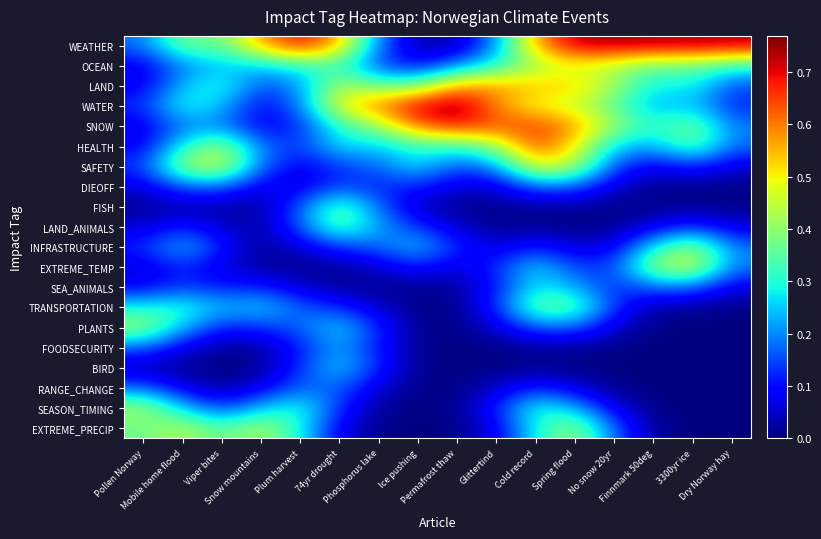

Reading left to right, list all the values displayed in this chart.

WEATHER: Pollen Norway=0.2	Mobile home flood=0.4	Viper bites=0.4	Snow mountains=0.6	Plum harvest=0.7	74yr drought=0.6	Phosphorus lake=0.2	Ice pushing=0.0	Permafrost thaw=0.0	Glittertind=0.2	Cold record=0.6	Spring flood=0.7	No snow 20yr=0.7	Finnmark 50deg=0.7	3300yr ice=0.7	Dry Norway hay=0.7
OCEAN: Pollen Norway=0.1	Mobile home flood=0.2	Viper bites=0.2	Snow mountains=0.3	Plum harvest=0.3	74yr drought=0.3	Phosphorus lake=0.1	Ice pushing=0.1	Permafrost thaw=0.2	Glittertind=0.3	Cold record=0.4	Spring flood=0.5	No snow 20yr=0.4	Finnmark 50deg=0.4	3300yr ice=0.4	Dry Norway hay=0.3
LAND: Pollen Norway=0.1	Mobile home flood=0.2	Viper bites=0.3	Snow mountains=0.2	Plum harvest=0.2	74yr drought=0.4	Phosphorus lake=0.4	Ice pushing=0.4	Permafrost thaw=0.6	Glittertind=0.6	Cold record=0.5	Spring flood=0.5	No snow 20yr=0.4	Finnmark 50deg=0.3	3300yr ice=0.3	Dry Norway hay=0.2
WATER: Pollen Norway=0.1	Mobile home flood=0.3	Viper bites=0.2	Snow mountains=0.1	Plum harvest=0.2	74yr drought=0.5	Phosphorus lake=0.6	Ice pushing=0.7	Permafrost thaw=0.8	Glittertind=0.6	Cold record=0.5	Spring flood=0.5	No snow 20yr=0.4	Finnmark 50deg=0.2	3300yr ice=0.2	Dry Norway hay=0.1
SNOW: Pollen Norway=0.1	Mobile home flood=0.2	Viper bites=0.2	Snow mountains=0.1	Plum harvest=0.1	74yr drought=0.3	Phosphorus lake=0.4	Ice pushing=0.6	Permafrost thaw=0.7	Glittertind=0.6	Cold record=0.7	Spring flood=0.6	No snow 20yr=0.4	Finnmark 50deg=0.3	3300yr ice=0.4	Dry Norway hay=0.2
HEALTH: Pollen Norway=0.1	Mobile home flood=0.3	Viper bites=0.4	Snow mountains=0.2	Plum harvest=0.1	74yr drought=0.3	Phosphorus lake=0.2	Ice pushing=0.3	Permafrost thaw=0.3	Glittertind=0.4	Cold record=0.6	Spring flood=0.5	No snow 20yr=0.3	Finnmark 50deg=0.2	3300yr ice=0.4	Dry Norway hay=0.2
SAFETY: Pollen Norway=0.1	Mobile home flood=0.4	Viper bites=0.5	Snow mountains=0.2	Plum harvest=0.1	74yr drought=0.1	Phosphorus lake=0.2	Ice pushing=0.3	Permafrost thaw=0.2	Glittertind=0.2	Cold record=0.5	Spring flood=0.4	No snow 20yr=0.2	Finnmark 50deg=0.1	3300yr ice=0.1	Dry Norway hay=0.1
DIEOFF: Pollen Norway=0.1	Mobile home flood=0.2	Viper bites=0.2	Snow mountains=0.1	Plum harvest=0.1	74yr drought=0.1	Phosphorus lake=0.1	Ice pushing=0.1	Permafrost thaw=0.1	Glittertind=0.1	Cold record=0.2	Spring flood=0.2	No snow 20yr=0.1	Finnmark 50deg=0.0	3300yr ice=0.0	Dry Norway hay=0.0
FISH: Pollen Norway=0.0	Mobile home flood=0.0	Viper bites=0.0	Snow mountains=0.0	Plum harvest=0.2	74yr drought=0.4	Phosphorus lake=0.2	Ice pushing=0.0	Permafrost thaw=0.0	Glittertind=0.0	Cold record=0.0	Spring flood=0.0	No snow 20yr=0.0	Finnmark 50deg=0.0	3300yr ice=0.0	Dry Norway hay=0.0
LAND_ANIMALS: Pollen Norway=0.1	Mobile home flood=0.1	Viper bites=0.1	Snow mountains=0.0	Plum harvest=0.2	74yr drought=0.4	Phosphorus lake=0.2	Ice pushing=0.1	Permafrost thaw=0.1	Glittertind=0.0	Cold record=0.0	Spring flood=0.0	No snow 20yr=0.0	Finnmark 50deg=0.1	3300yr ice=0.1	Dry Norway hay=0.1
INFRASTRUCTURE: Pollen Norway=0.1	Mobile home flood=0.2	Viper bites=0.1	Snow mountains=0.0	Plum harvest=0.1	74yr drought=0.1	Phosphorus lake=0.2	Ice pushing=0.3	Permafrost thaw=0.1	Glittertind=0.1	Cold record=0.1	Spring flood=0.1	No snow 20yr=0.1	Finnmark 50deg=0.3	3300yr ice=0.4	Dry Norway hay=0.2
EXTREME_TEMP: Pollen Norway=0.1	Mobile home flood=0.1	Viper bites=0.1	Snow mountains=0.0	Plum harvest=0.0	74yr drought=0.0	Phosphorus lake=0.1	Ice pushing=0.1	Permafrost thaw=0.1	Glittertind=0.1	Cold record=0.3	Spring flood=0.1	No snow 20yr=0.1	Finnmark 50deg=0.4	3300yr ice=0.5	Dry Norway hay=0.2
SEA_ANIMALS: Pollen Norway=0.1	Mobile home flood=0.1	Viper bites=0.1	Snow mountains=0.1	Plum harvest=0.1	74yr drought=0.0	Phosphorus lake=0.0	Ice pushing=0.0	Permafrost thaw=0.0	Glittertind=0.1	Cold record=0.3	Spring flood=0.2	No snow 20yr=0.1	Finnmark 50deg=0.2	3300yr ice=0.2	Dry Norway hay=0.1
TRANSPORTATION: Pollen Norway=0.3	Mobile home flood=0.3	Viper bites=0.2	Snow mountains=0.3	Plum harvest=0.2	74yr drought=0.1	Phosphorus lake=0.1	Ice pushing=0.0	Permafrost thaw=0.0	Glittertind=0.1	Cold record=0.4	Spring flood=0.4	No snow 20yr=0.1	Finnmark 50deg=0.0	3300yr ice=0.0	Dry Norway hay=0.0
PLANTS: Pollen Norway=0.4	Mobile home flood=0.2	Viper bites=0.1	Snow mountains=0.1	Plum harvest=0.2	74yr drought=0.3	Phosphorus lake=0.1	Ice pushing=0.0	Permafrost thaw=0.0	Glittertind=0.1	Cold record=0.2	Spring flood=0.2	No snow 20yr=0.1	Finnmark 50deg=0.0	3300yr ice=0.0	Dry Norway hay=0.0
FOODSECURITY: Pollen Norway=0.2	Mobile home flood=0.1	Viper bites=0.0	Snow mountains=0.0	Plum harvest=0.1	74yr drought=0.2	Phosphorus lake=0.1	Ice pushing=0.0	Permafrost thaw=0.0	Glittertind=0.0	Cold record=0.0	Spring flood=0.0	No snow 20yr=0.0	Finnmark 50deg=0.0	3300yr ice=0.0	Dry Norway hay=0.0
BIRD: Pollen Norway=0.0	Mobile home flood=0.0	Viper bites=0.0	Snow mountains=0.0	Plum harvest=0.1	74yr drought=0.3	Phosphorus lake=0.1	Ice pushing=0.0	Permafrost thaw=0.0	Glittertind=0.0	Cold record=0.0	Spring flood=0.0	No snow 20yr=0.0	Finnmark 50deg=0.0	3300yr ice=0.0	Dry Norway hay=0.0
RANGE_CHANGE: Pollen Norway=0.2	Mobile home flood=0.1	Viper bites=0.0	Snow mountains=0.1	Plum harvest=0.2	74yr drought=0.2	Phosphorus lake=0.1	Ice pushing=0.0	Permafrost thaw=0.0	Glittertind=0.1	Cold record=0.1	Spring flood=0.1	No snow 20yr=0.0	Finnmark 50deg=0.0	3300yr ice=0.0	Dry Norway hay=0.0
SEASON_TIMING: Pollen Norway=0.4	Mobile home flood=0.3	Viper bites=0.1	Snow mountains=0.2	Plum harvest=0.3	74yr drought=0.1	Phosphorus lake=0.0	Ice pushing=0.0	Permafrost thaw=0.0	Glittertind=0.1	Cold record=0.3	Spring flood=0.2	No snow 20yr=0.1	Finnmark 50deg=0.0	3300yr ice=0.0	Dry Norway hay=0.0
EXTREME_PRECIP: Pollen Norway=0.4	Mobile home flood=0.4	Viper bites=0.3	Snow mountains=0.4	Plum harvest=0.3	74yr drought=0.1	Phosphorus lake=0.0	Ice pushing=0.0	Permafrost thaw=0.0	Glittertind=0.1	Cold record=0.3	Spring flood=0.4	No snow 20yr=0.2	Finnmark 50deg=0.0	3300yr ice=0.0	Dry Norway hay=0.0